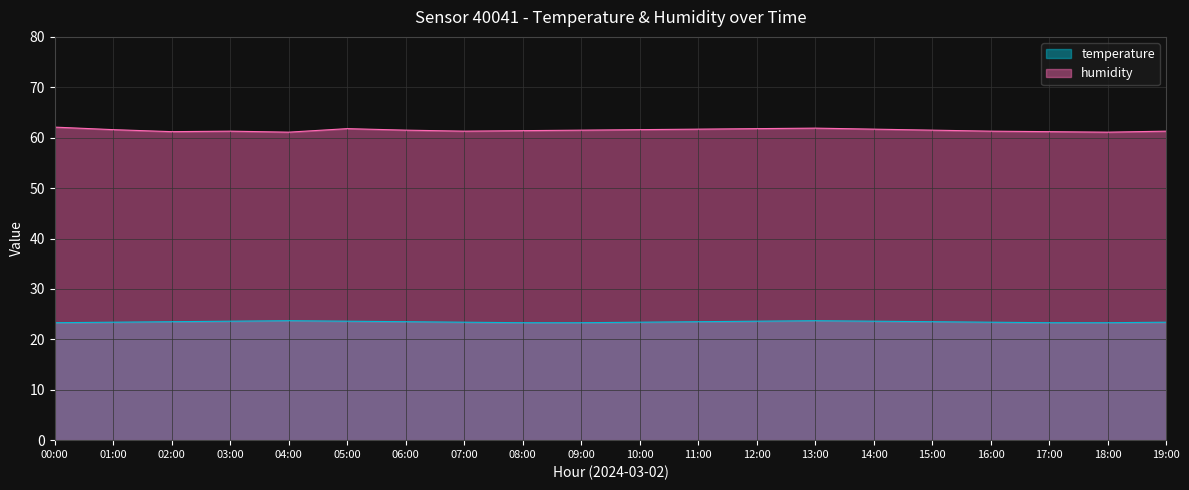

True or false: temperature and humidity cross at least once.

False